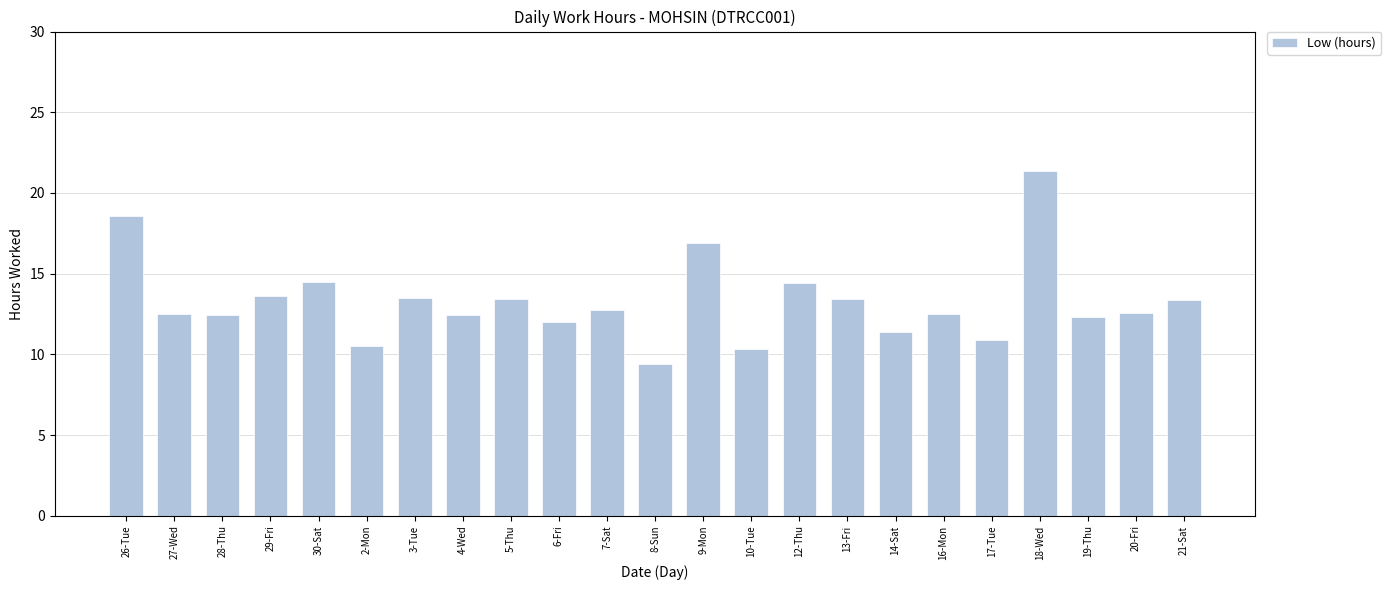

What is the ratio of the value at 12-Thu to the value at 26-Tue?

0.8